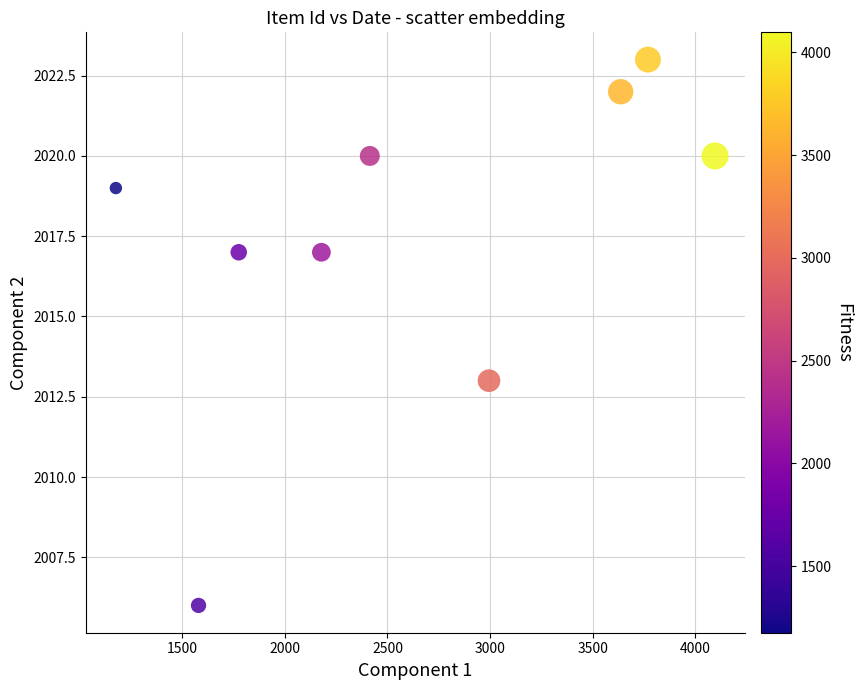

What Y value in the scatter plot is closest to 2014?

2013